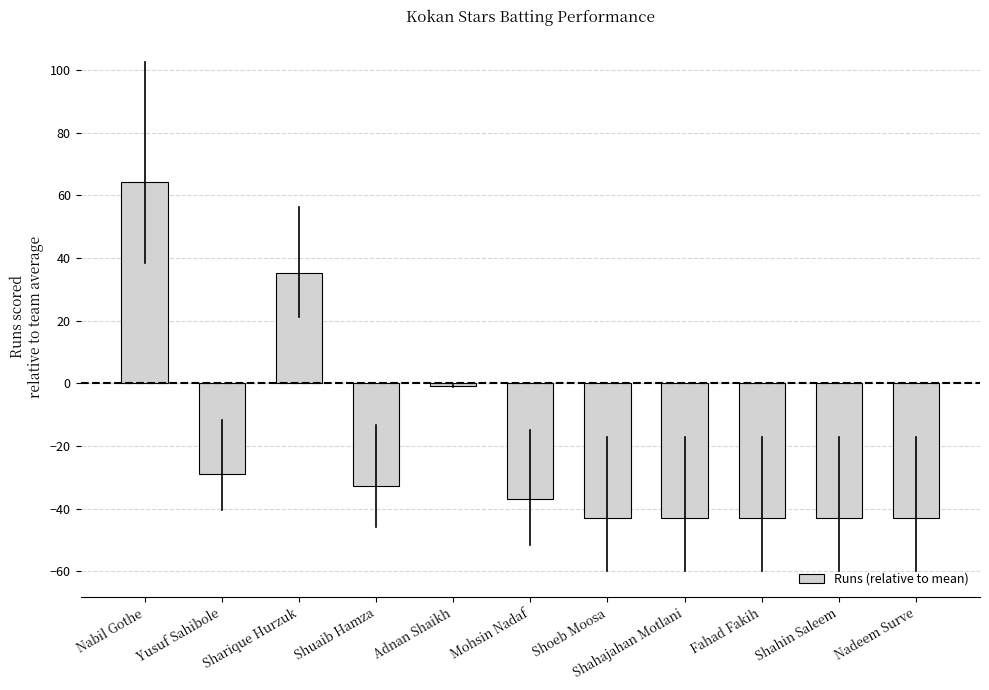

What position from the right is Nabil Gothe?

11